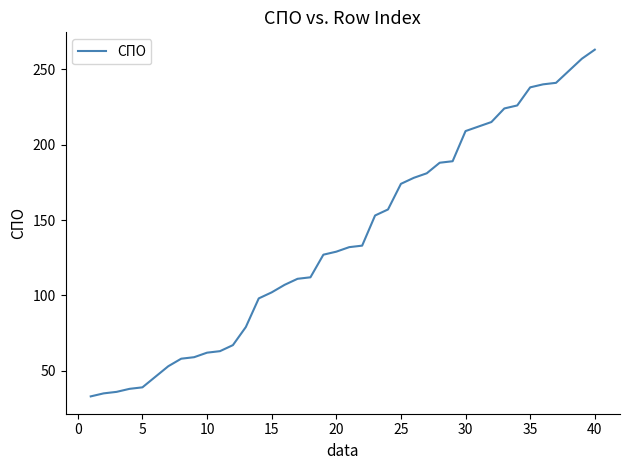

What is the sum of all values?

5513